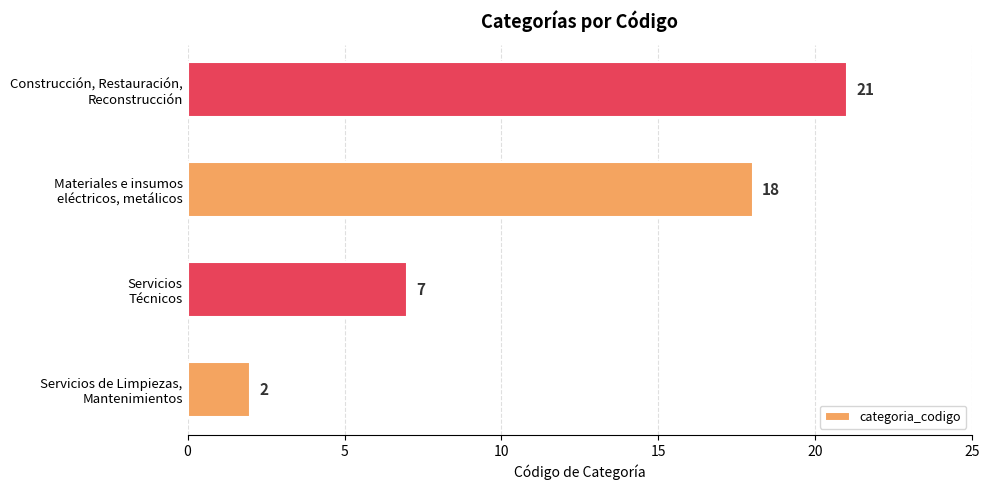

Where is the data nearest to the value 11?

Servicios
Técnicos